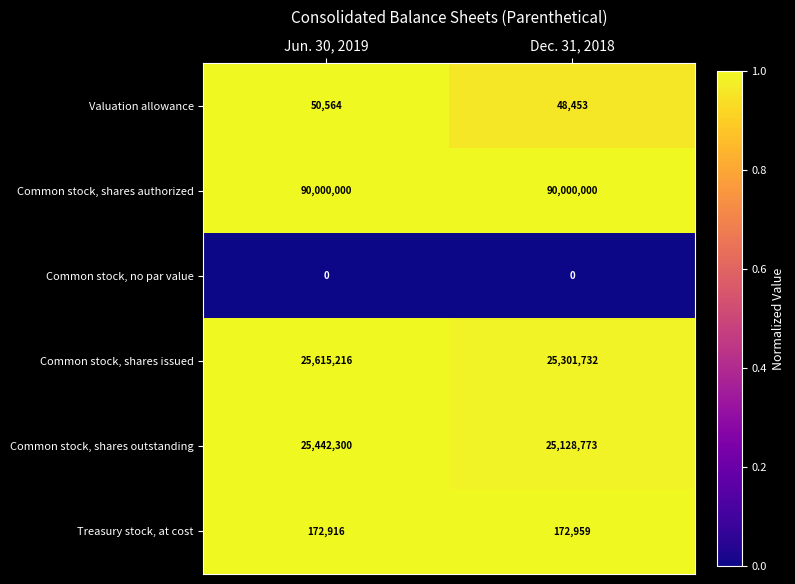

Reading left to right, transcribe all the data shown in this chart.

Valuation allowance: 50564	48453
Common stock, shares authorized: 90000000	90000000
Common stock, no par value: 0	0
Common stock, shares issued: 25615216	25301732
Common stock, shares outstanding: 25442300	25128773
Treasury stock, at cost: 172916	172959